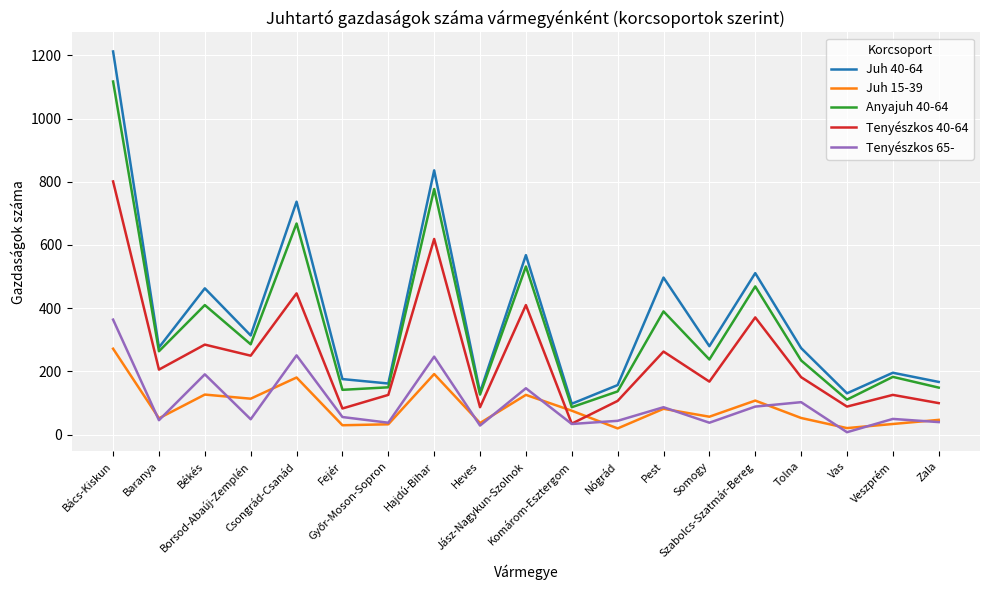

Does the chart have visible grid lines?

Yes